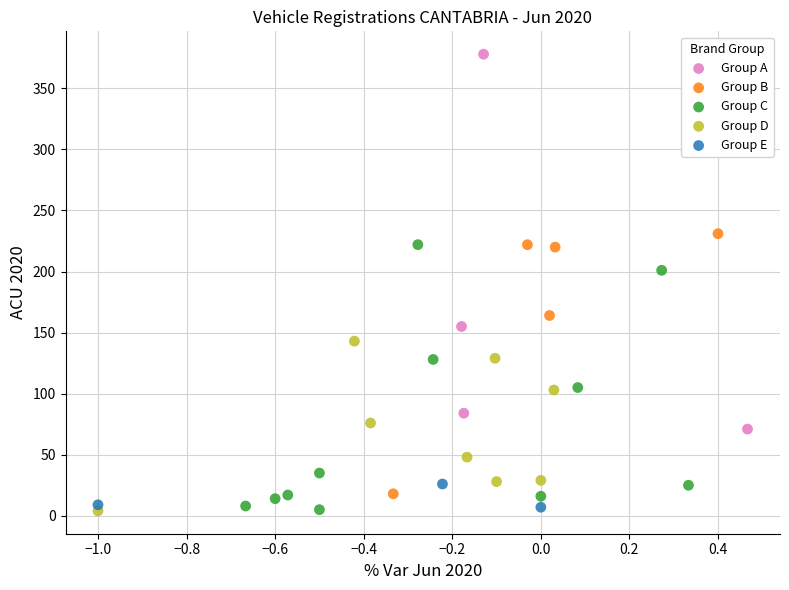

Which series reaches the maximum Y coordinate?

Group A